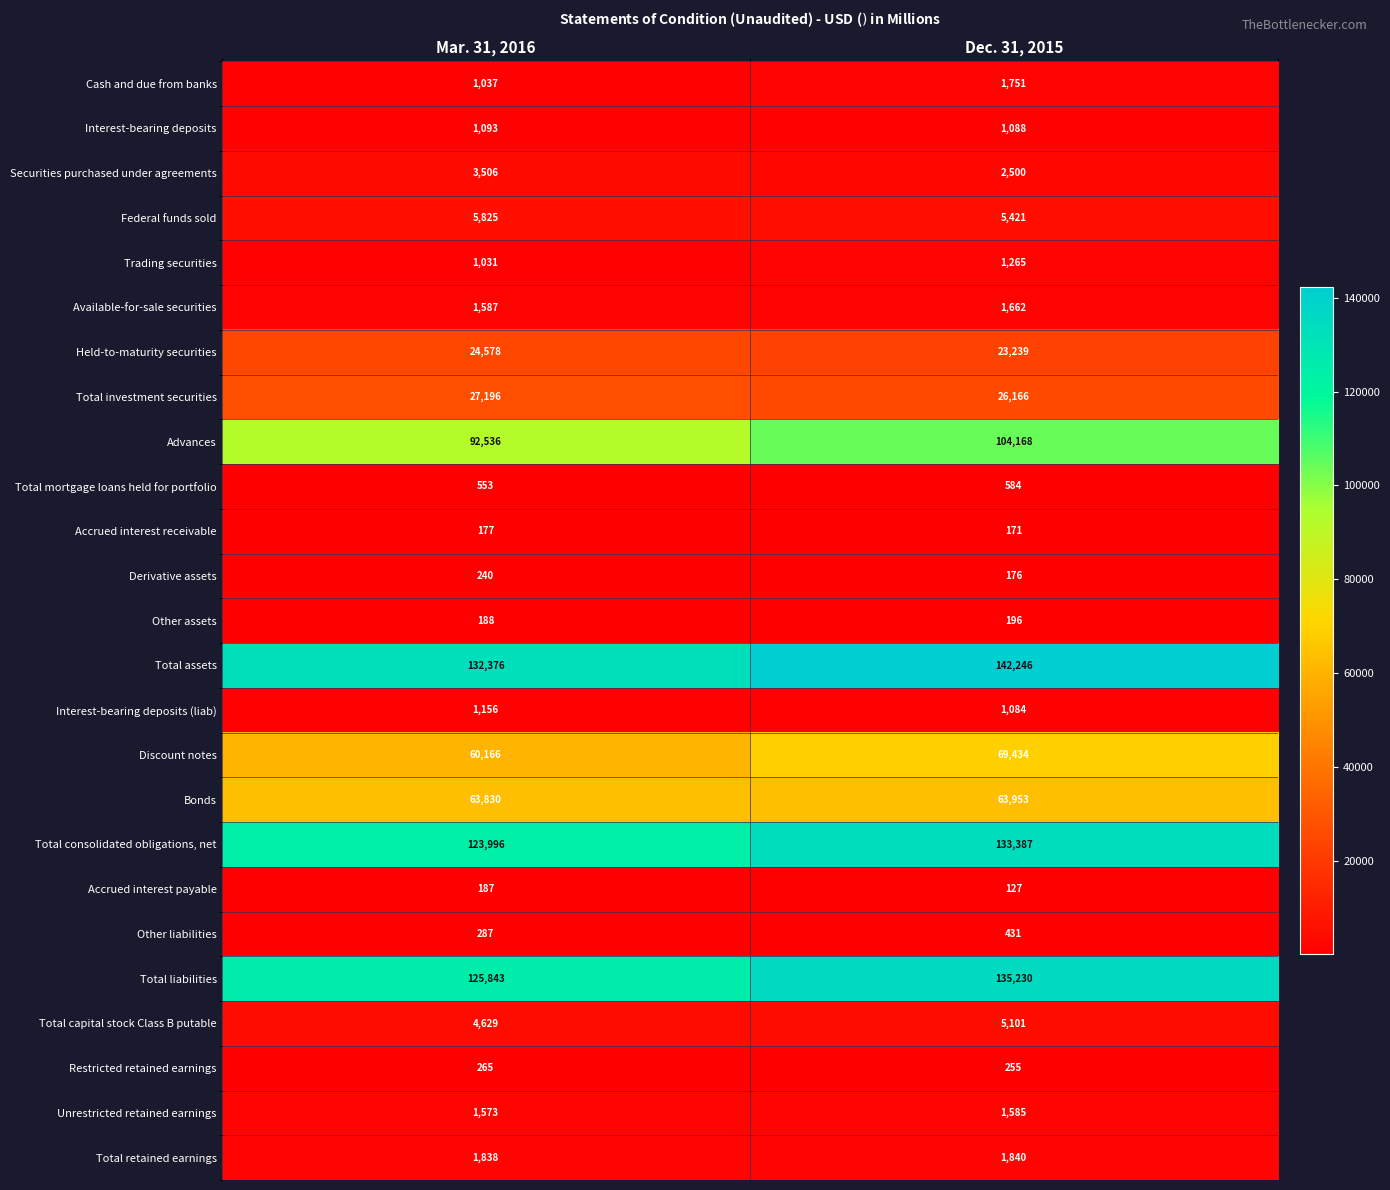

Where is Bonds nearest to the value 63891?

Mar. 31, 2016